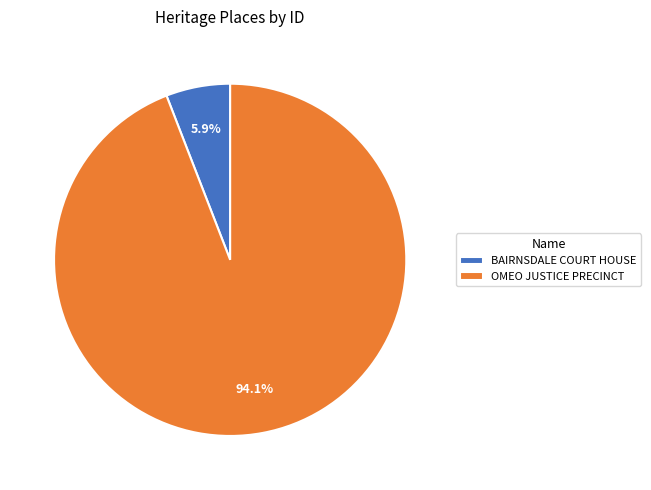

Rank the categories by value from highest to lowest.

OMEO JUSTICE PRECINCT, BAIRNSDALE COURT HOUSE